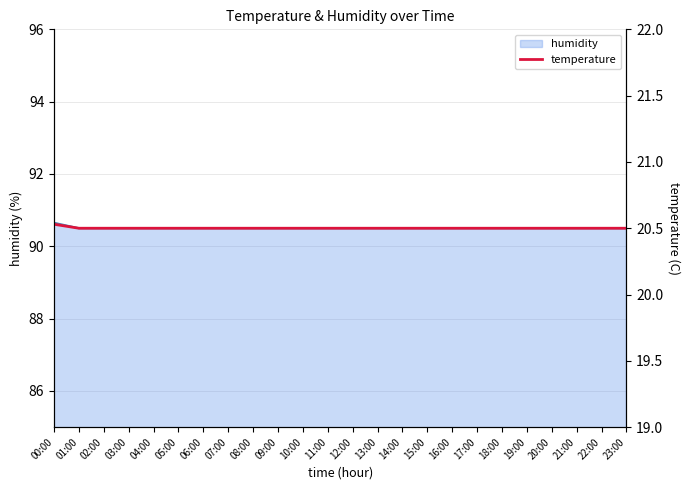

True or false: there are more than 1 points higher than both neighbors.

False